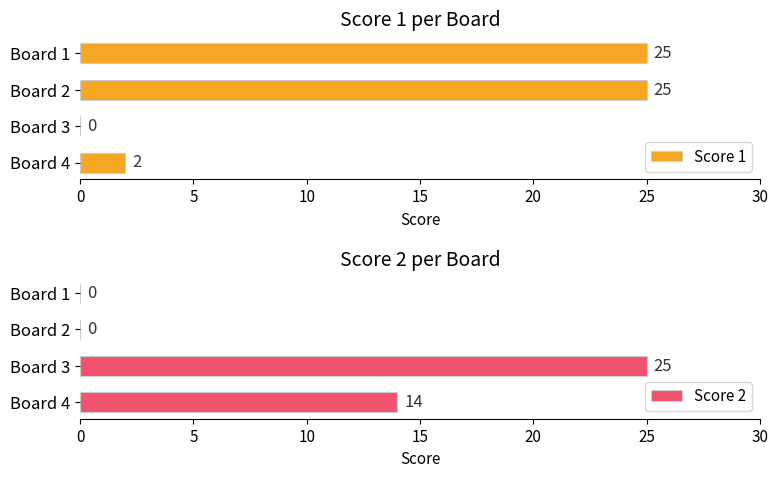

How many distinct data groups are displayed?

2